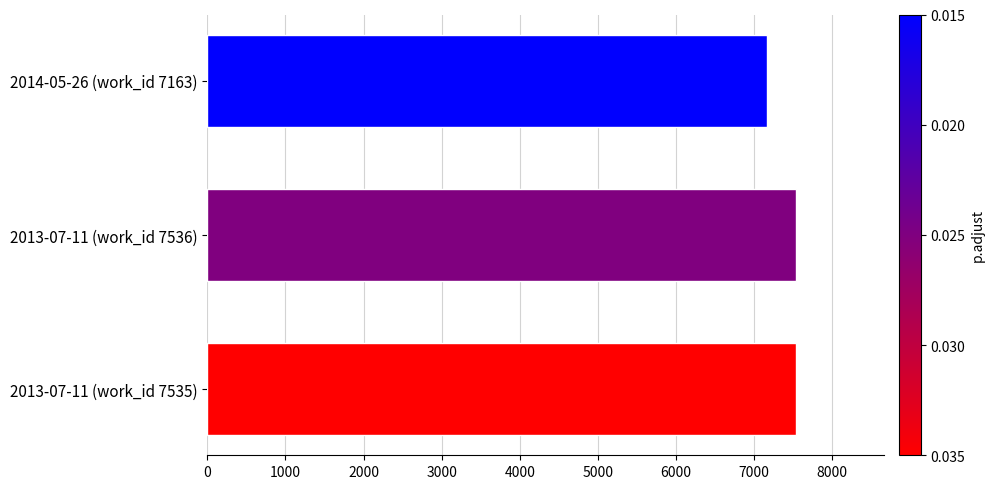

Between 2014-05-26 (work_id 7163) and 2013-07-11 (work_id 7535), which is larger?

2013-07-11 (work_id 7535)